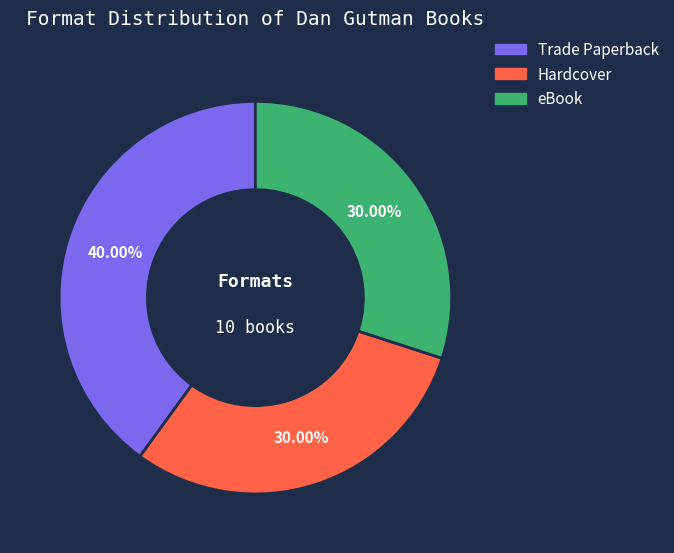

Approximately how many times larger is the value at Trade Paperback compared to Hardcover?

1.3